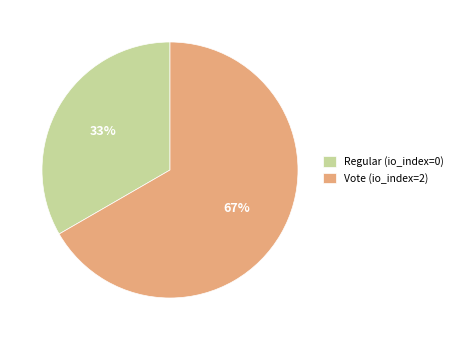

Is the sum of Regular and Vote greater than half?

Yes